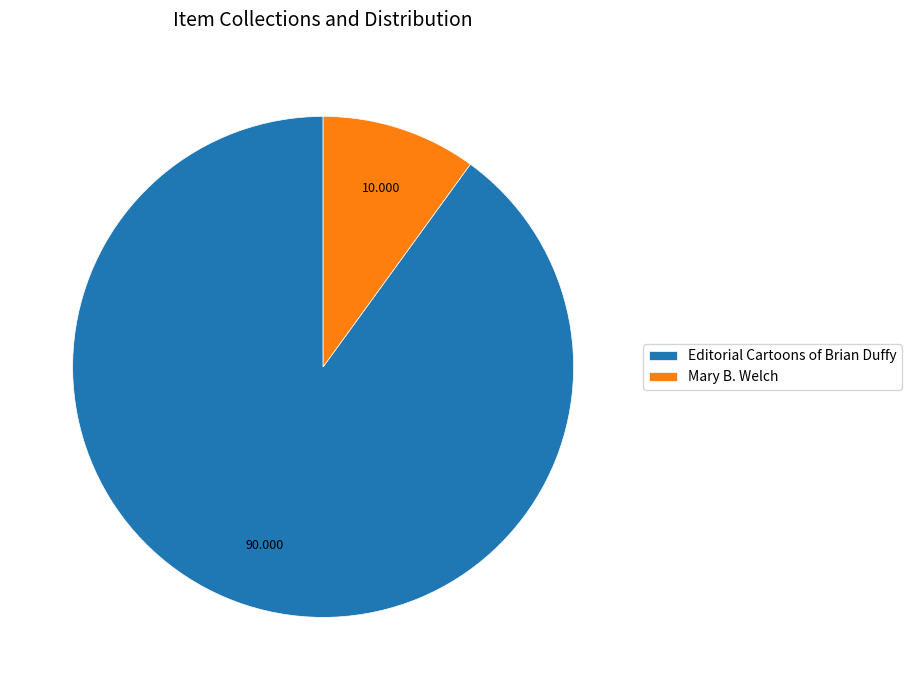

Does any single category account for the majority?

Yes